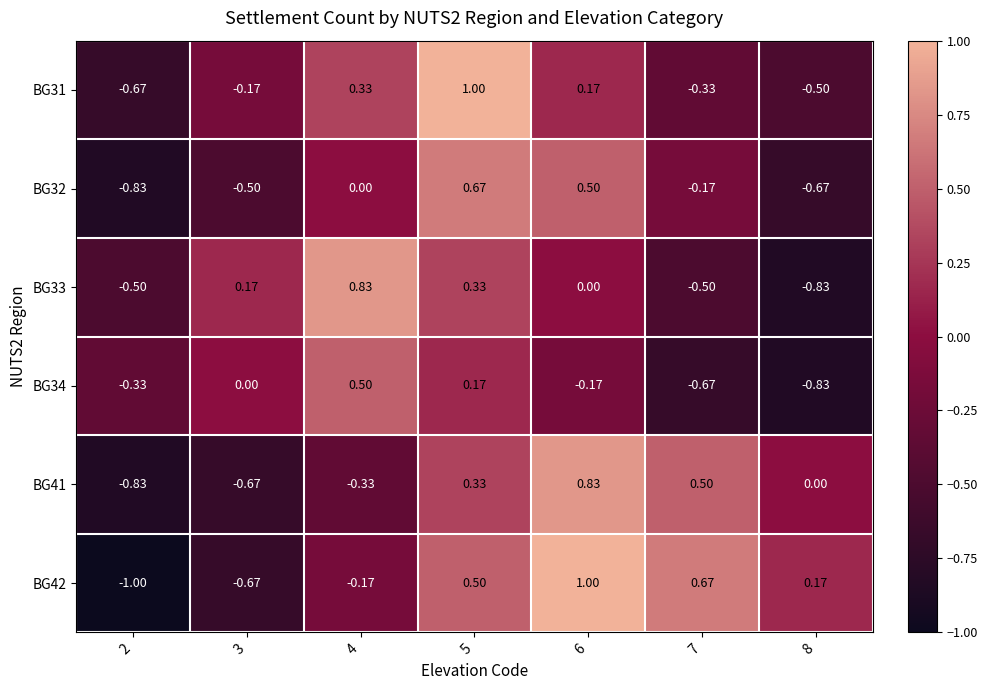

Is the value of BG31 at 4 greater than the value of BG41 at 3?

Yes